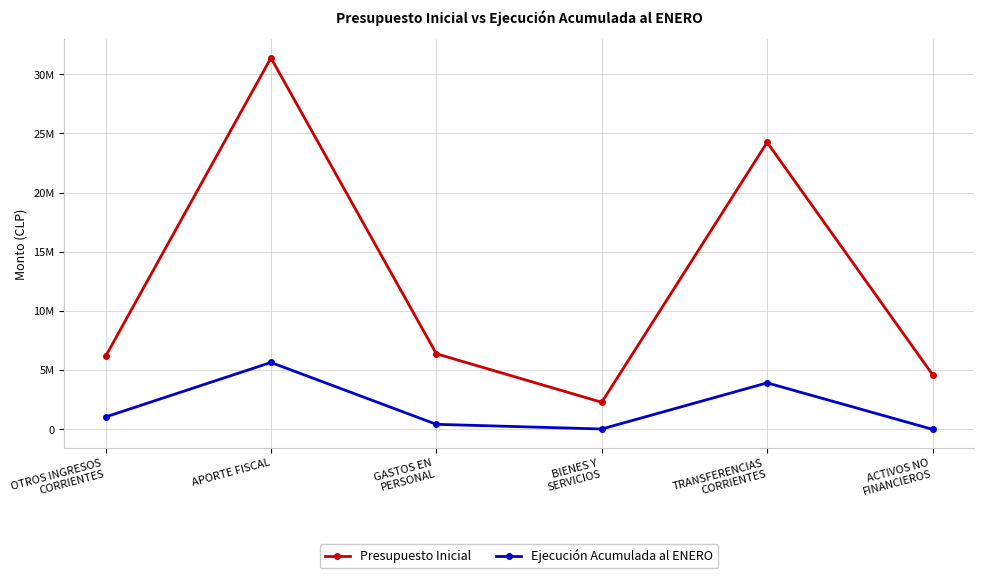

What is the approximate value of Ejecución Acumulada al ENERO at BIENES Y
SERVICIOS, to the nearest 50?

27750